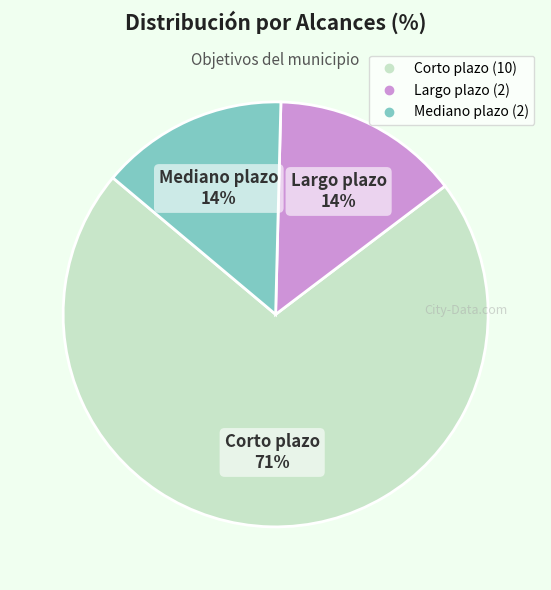

To the nearest percent, what portion does Largo plazo represent?

14%